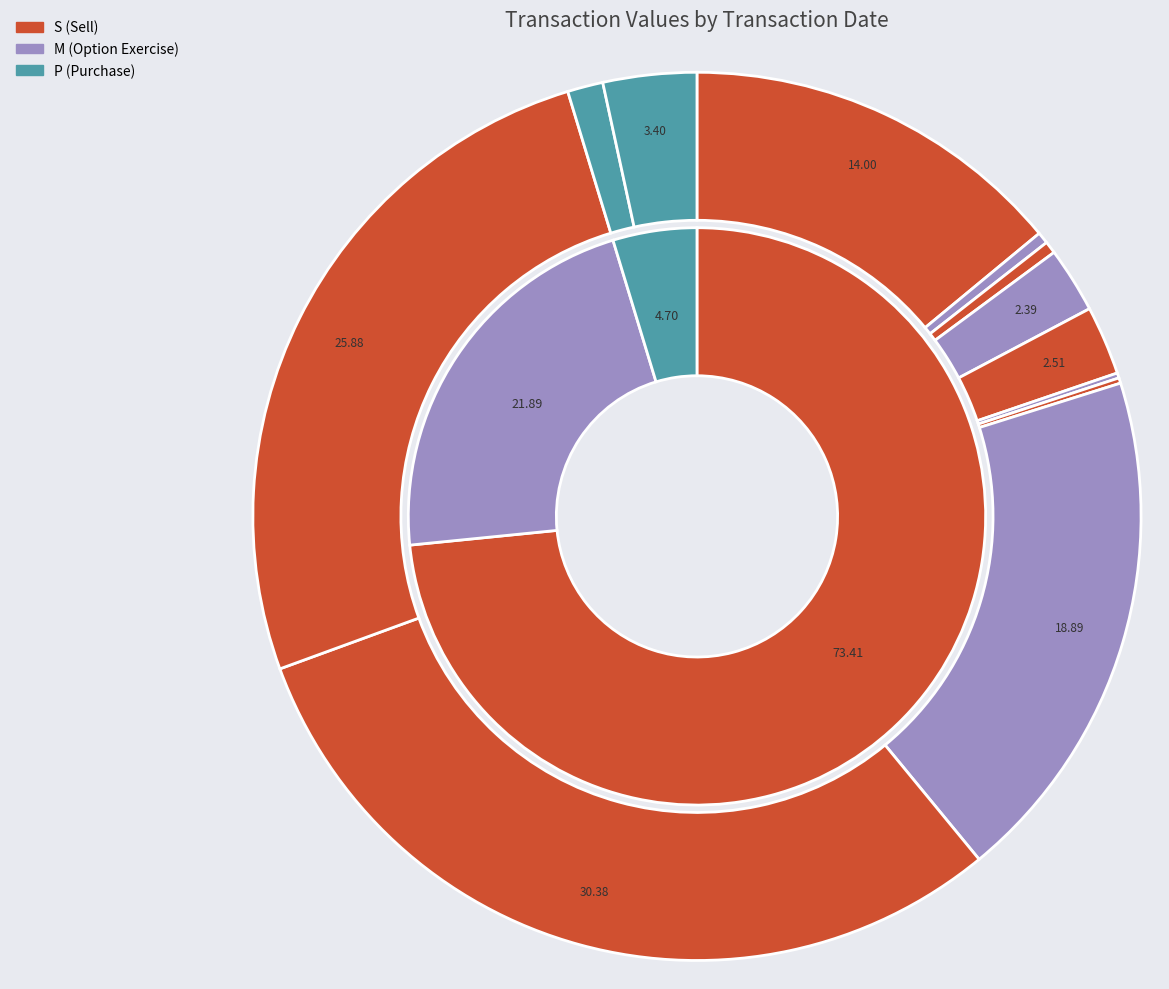

Does any single category account for the majority?

No